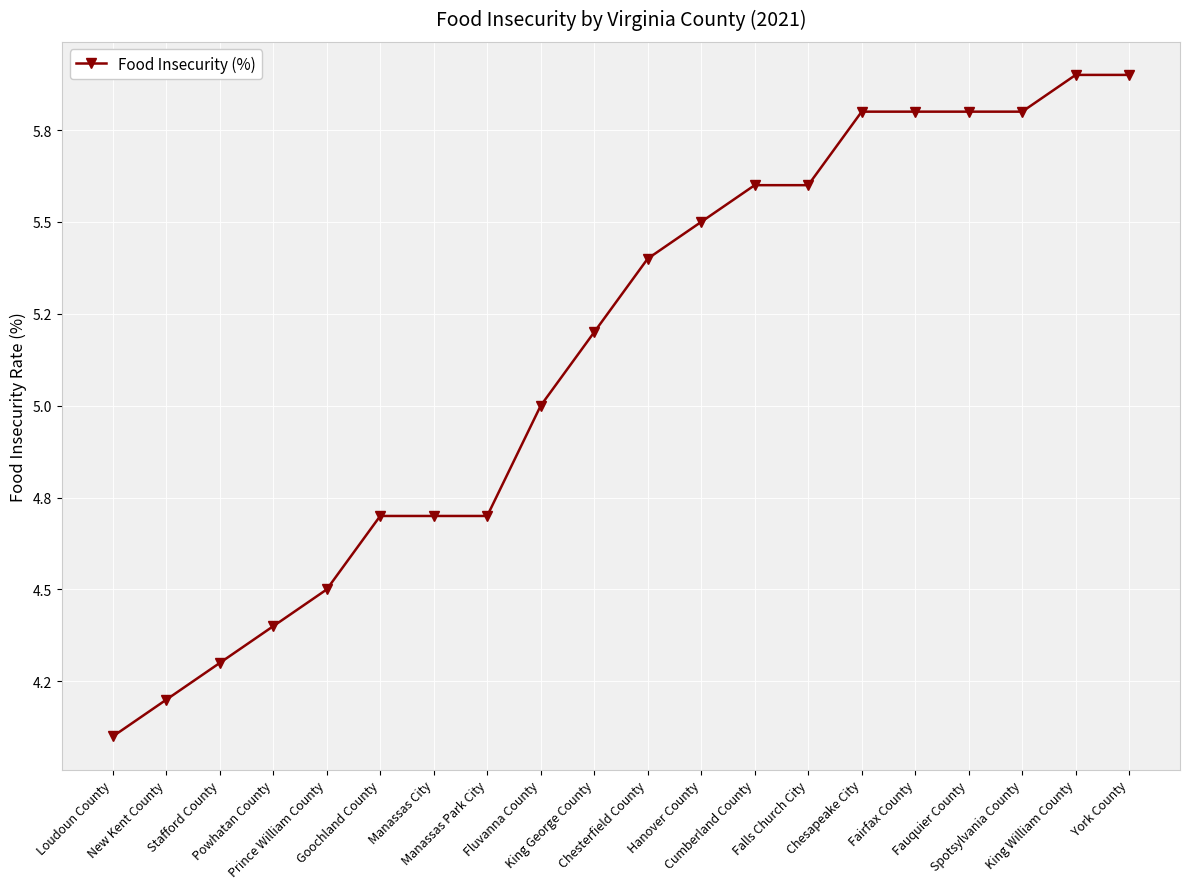

List the labels in order of value, smallest first.

Loudoun County, New Kent County, Stafford County, Powhatan County, Prince William County, Goochland County, Manassas City, Manassas Park City, Fluvanna County, King George County, Chesterfield County, Hanover County, Cumberland County, Falls Church City, Chesapeake City, Fairfax County, Fauquier County, Spotsylvania County, King William County, York County